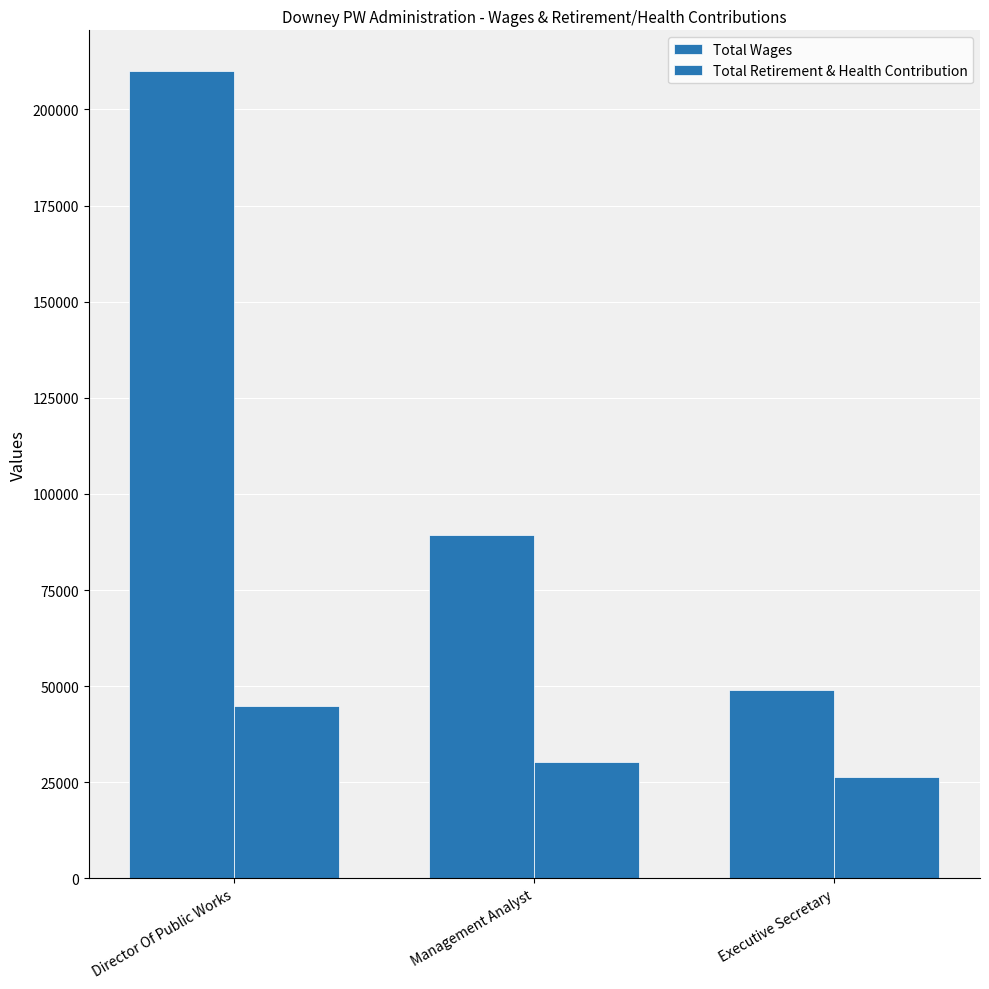

Reading right to left, what are all the values shown in this chart?

Total Wages: Executive Secretary=48884	Management Analyst=89192	Director Of Public Works=210072
Total Retirement & Health Contribution: Executive Secretary=26398	Management Analyst=30227	Director Of Public Works=44927